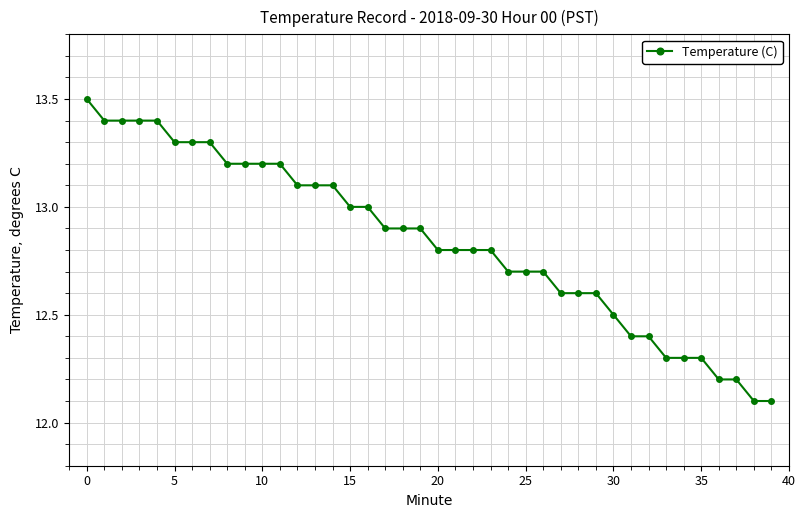

What is the average value?

12.8